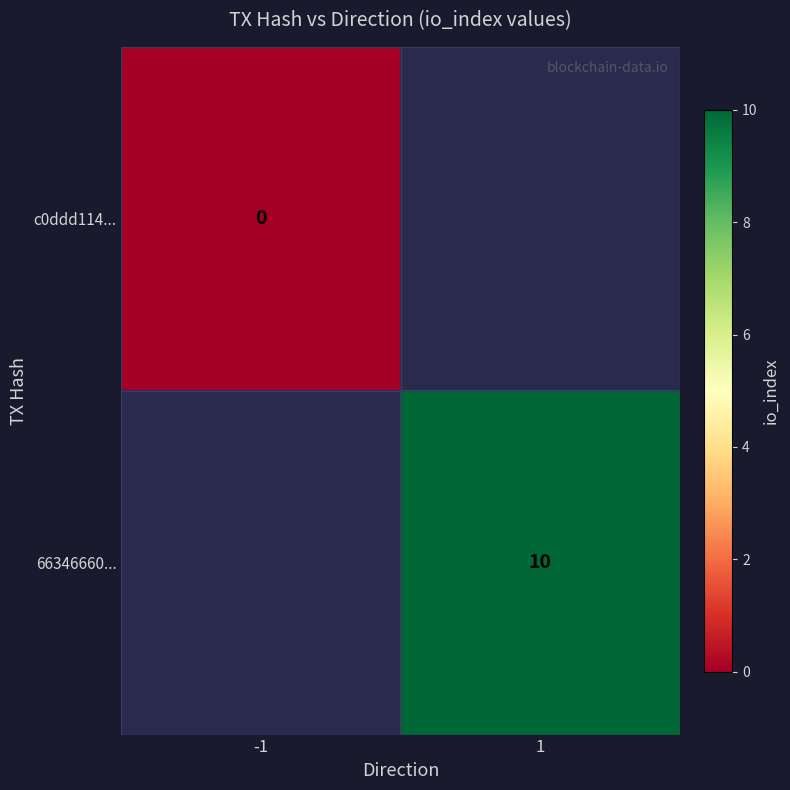

The 66346660... series shows 16 at 1. True or false?

False